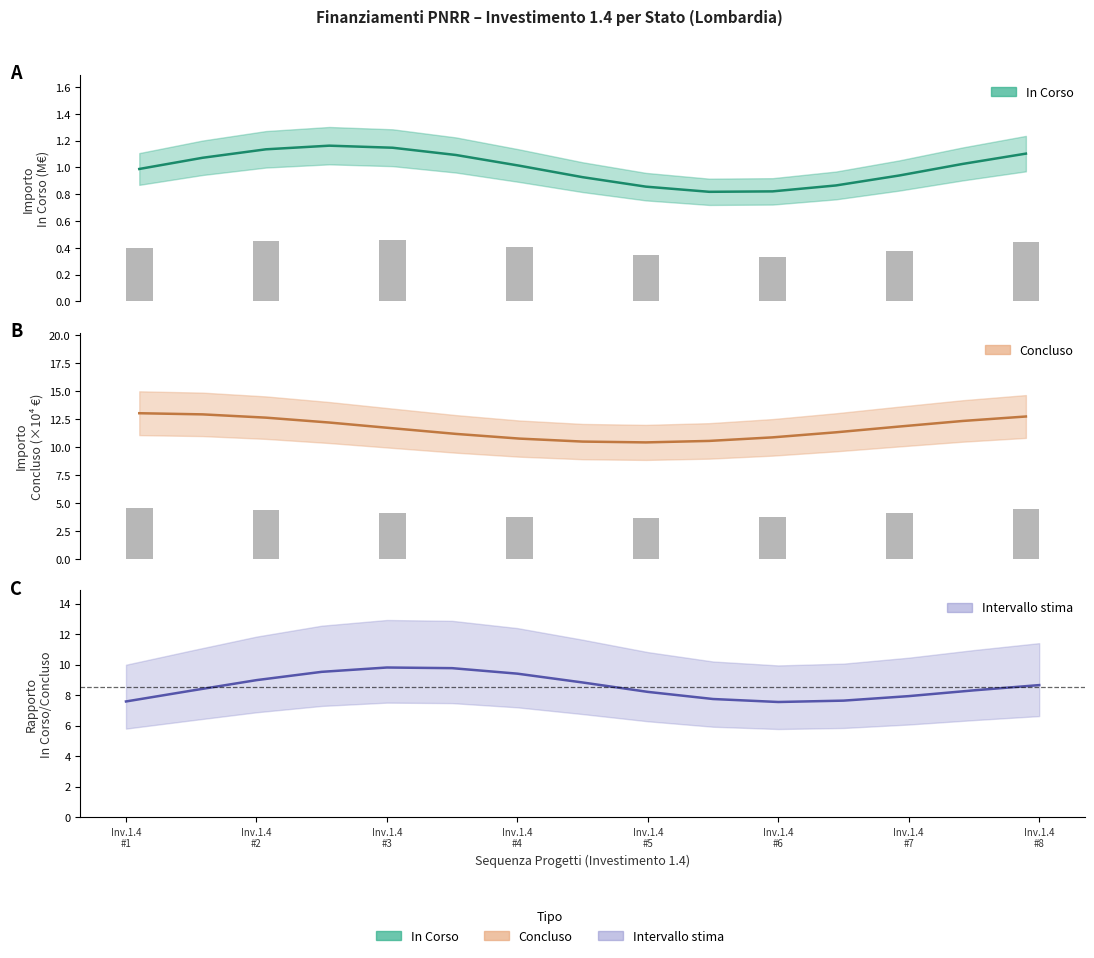

How many data points are above 8?

10